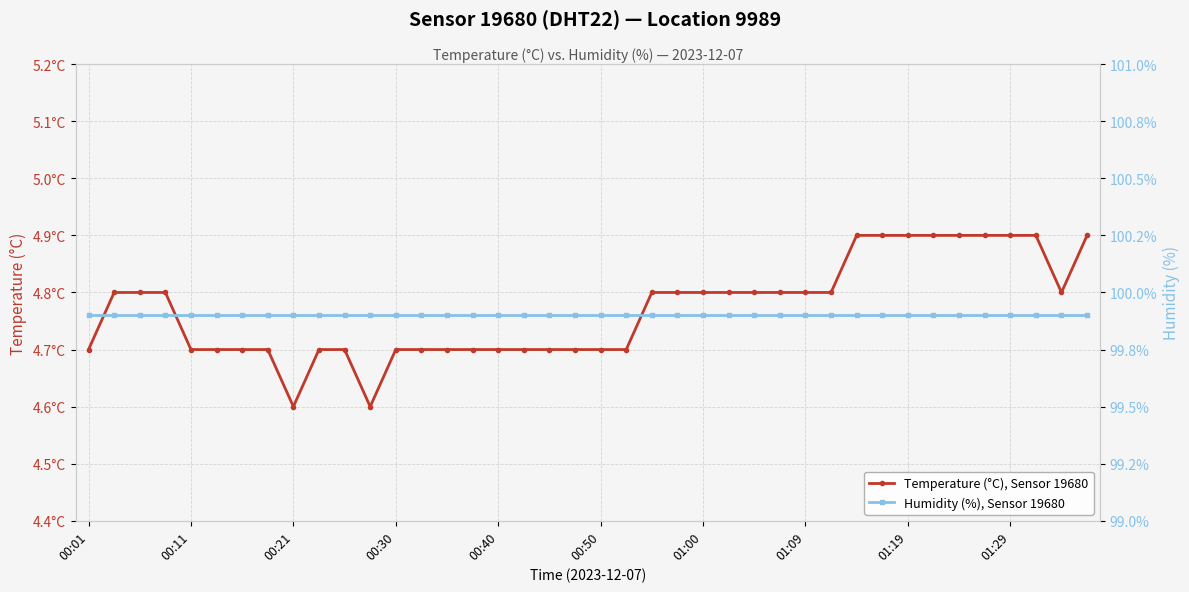

Which series has the largest range (max minus min)?

Temperature (°C), Sensor 19680